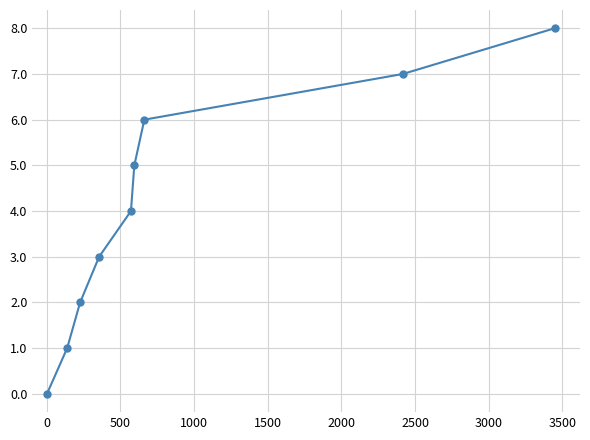

What is the value of the 9th point from the left?

8